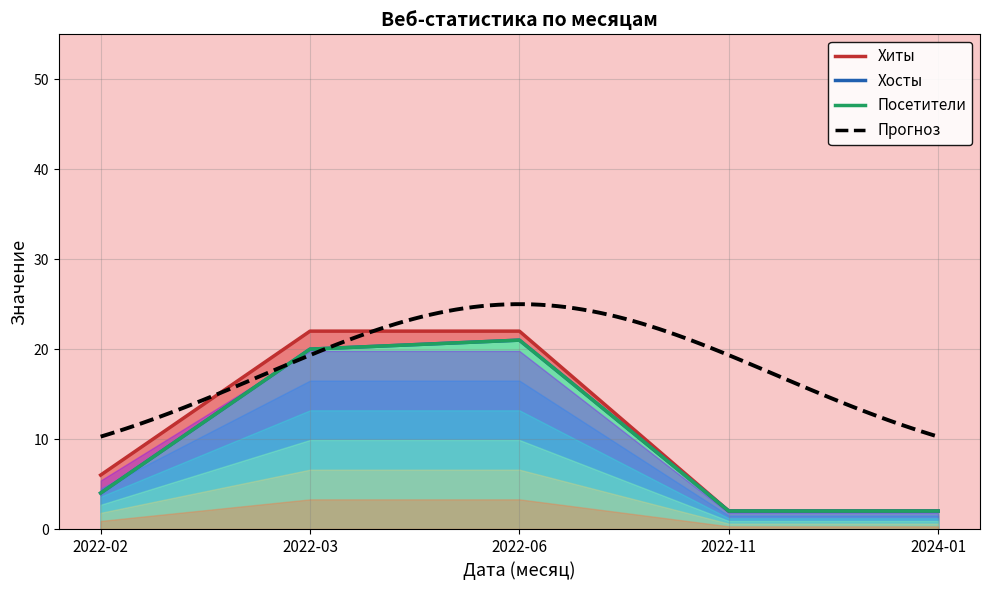

List the labels in order of Посетители value, largest first.

2022-06, 2022-03, 2022-02, 2022-11, 2024-01